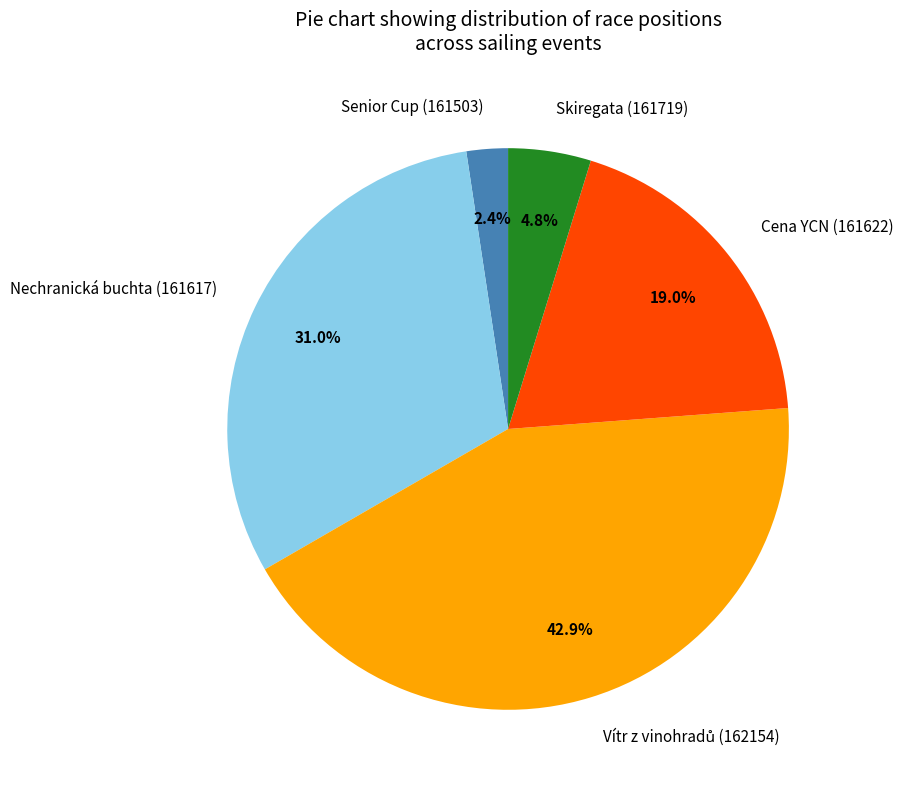

What percentage is the Senior Cup (161503) slice, to the nearest percent?

2%